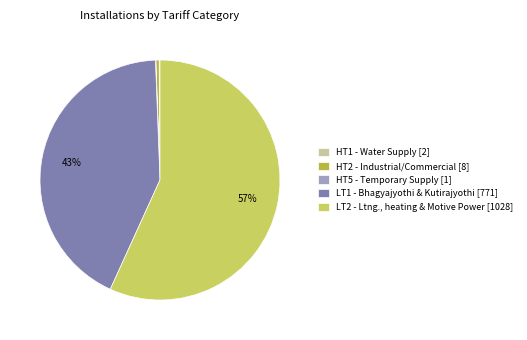

The LT1 - Bhagyajyothi & Kutirajyothi [771] slice represents 55% of the pie. True or false?

False